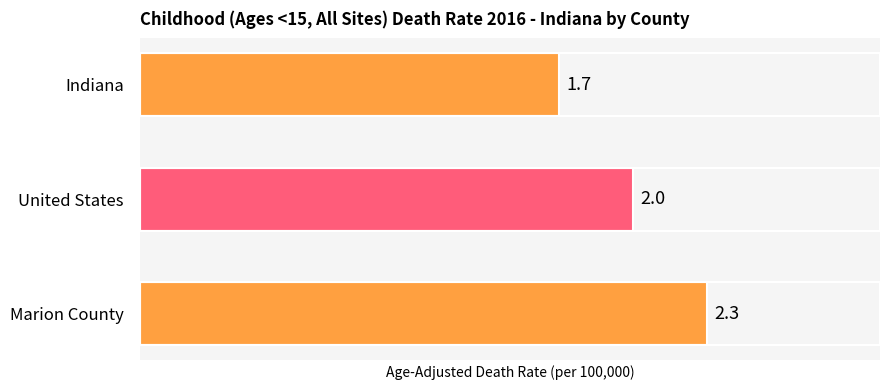

Is it true that the value at Indiana is 2.9?

False